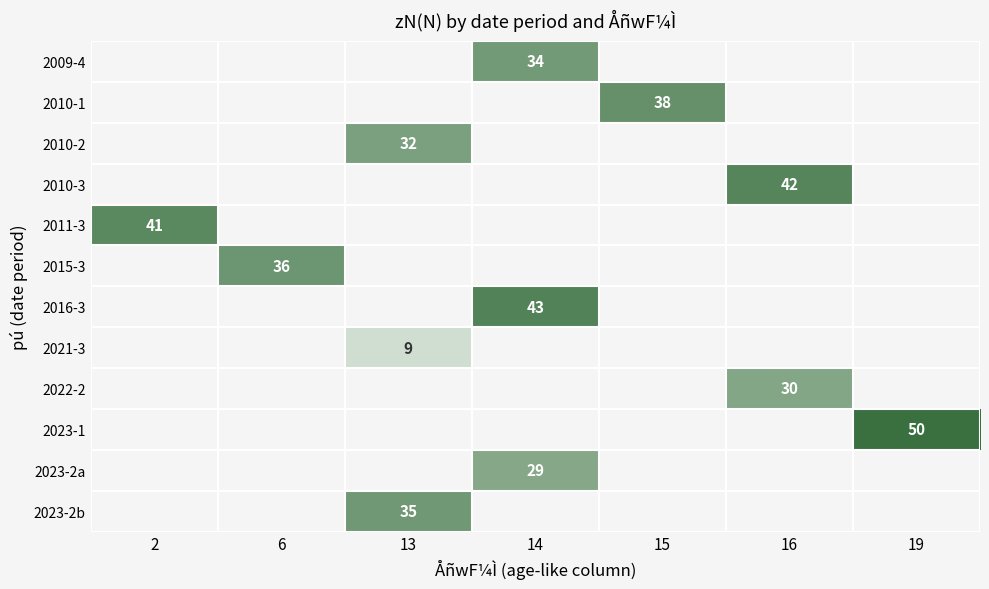

Is it true that 2009-4 equals 19 at 14?

False